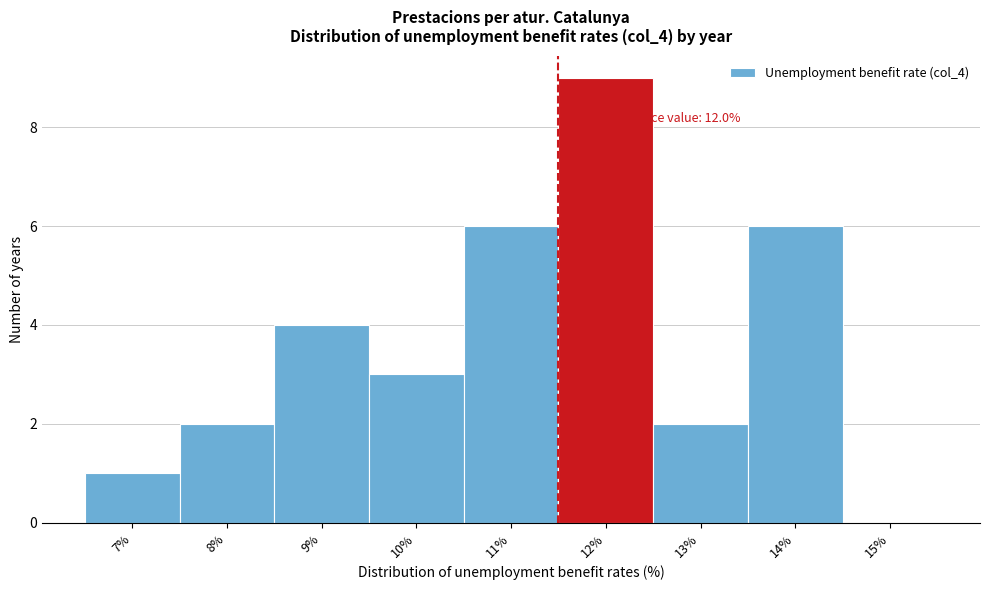

Reading left to right, list all the values displayed in this chart.

7%=1	8%=2	9%=4	10%=3	11%=6	12%=9	13%=2	14%=6	15%=0